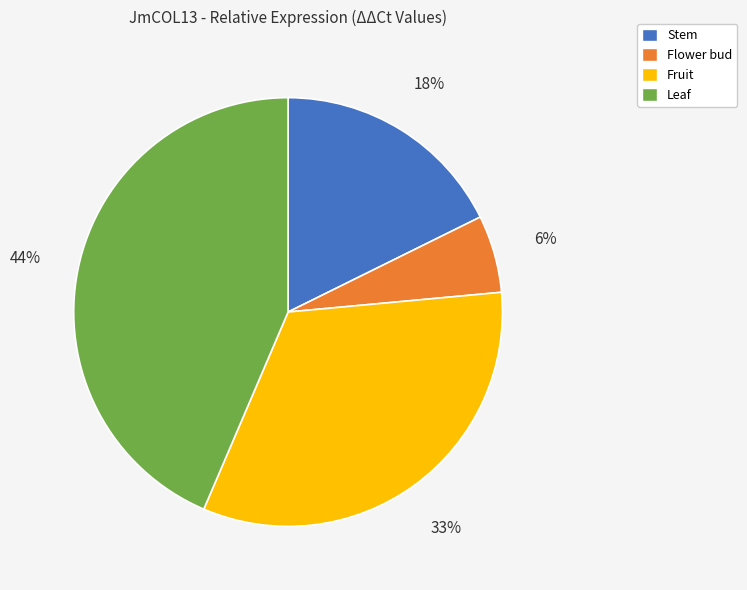

True or false: Fruit accounts for 33% of the total.

True